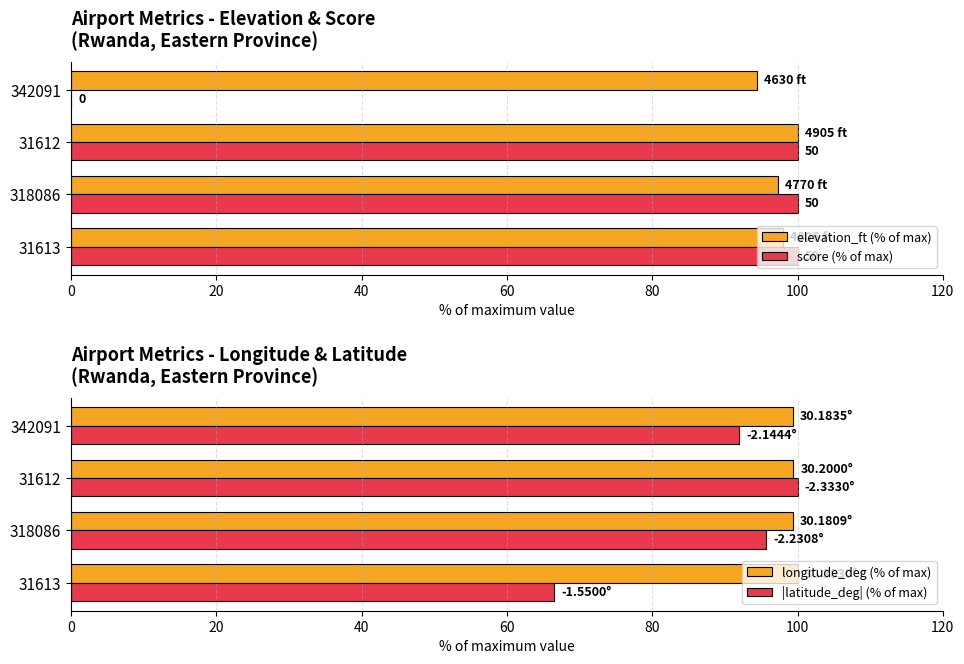

What are all the series names shown in the legend?

elevation_ft (% of max), score (% of max), longitude_deg (% of max), |latitude_deg| (% of max)